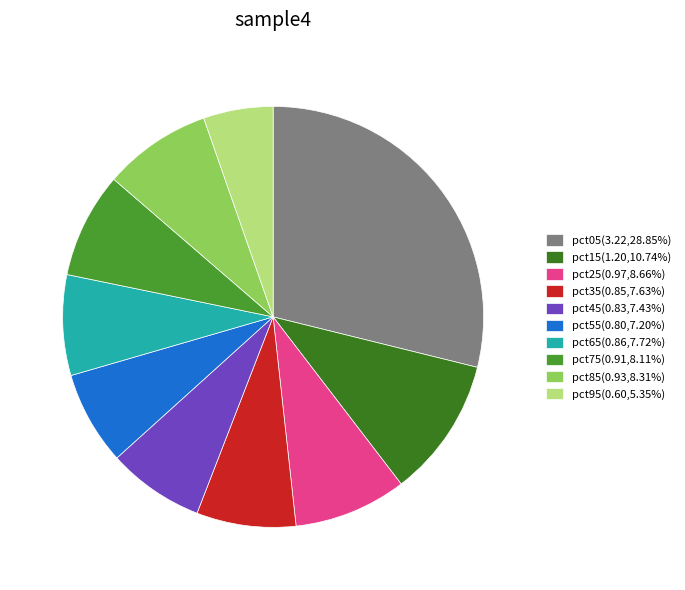

Is the sum of pct45(0.83,7.43%) and pct65(0.86,7.72%) greater than half?

No